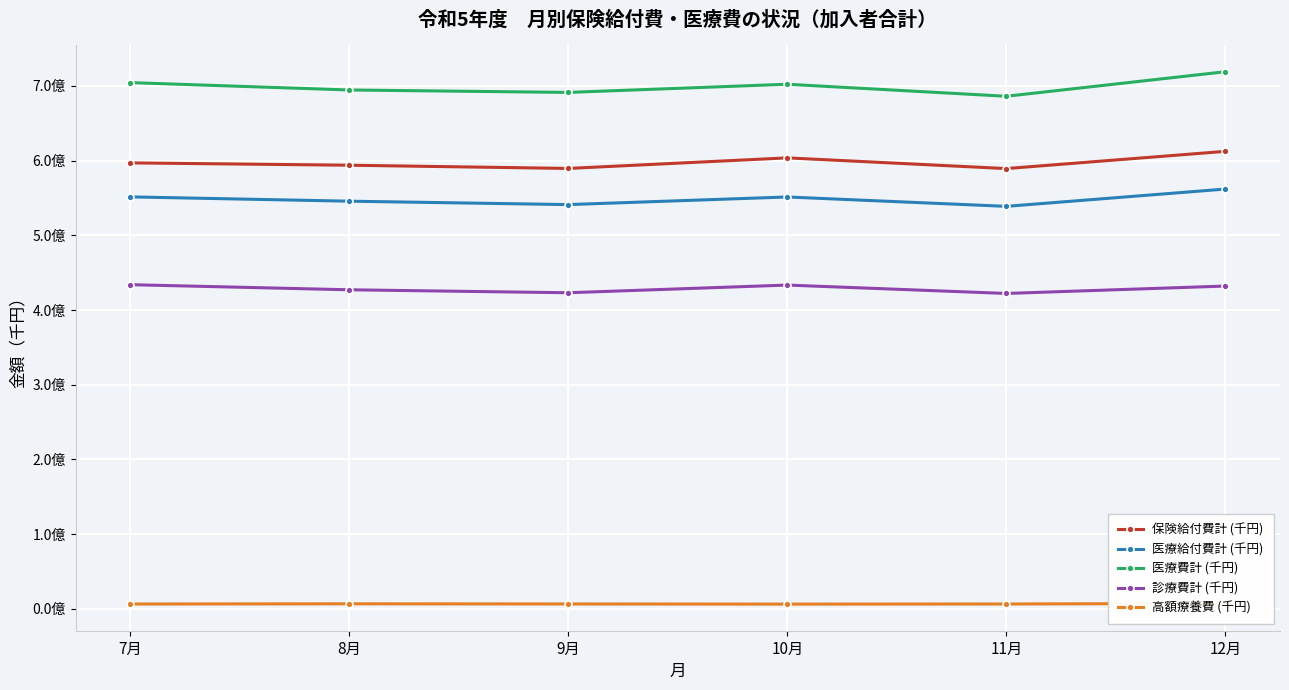

How many lines are shown in the chart?

5